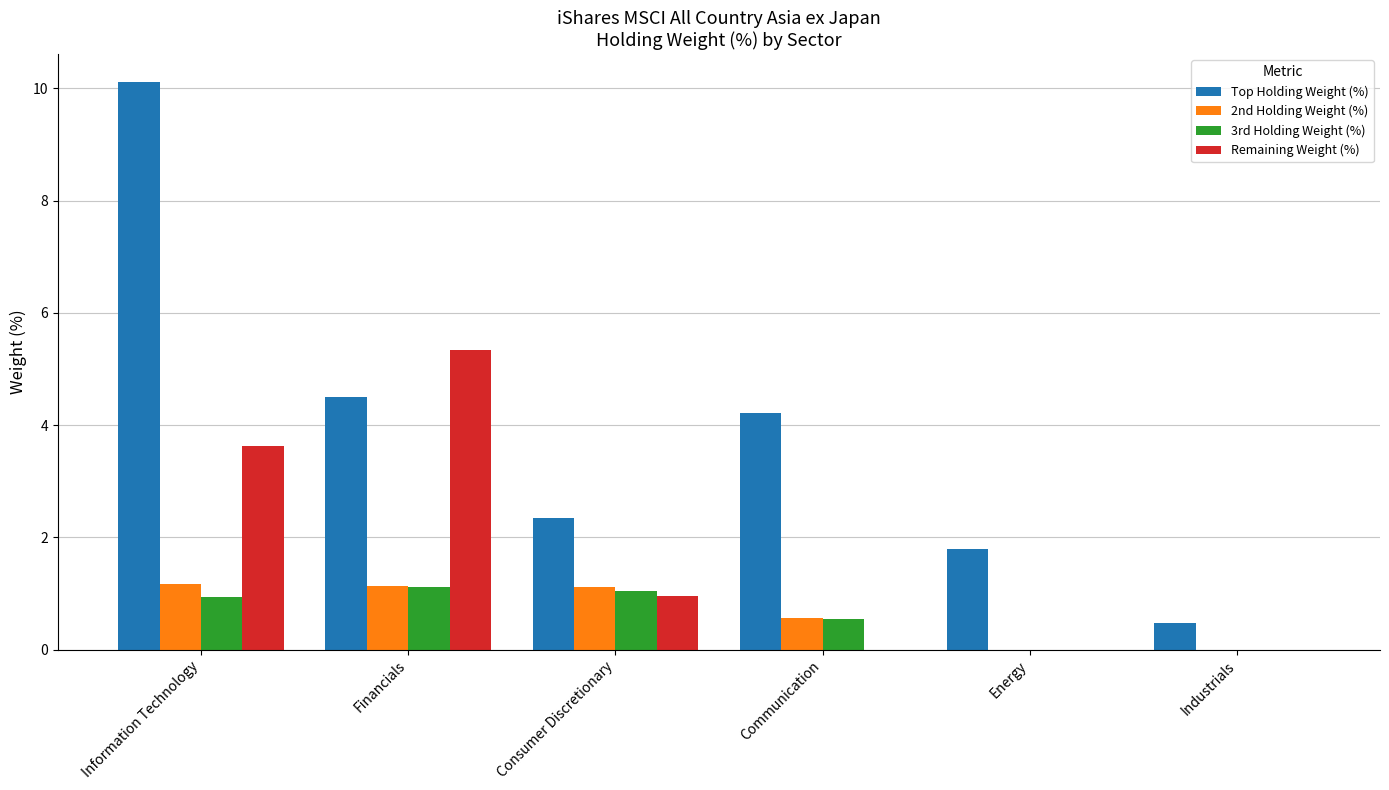

Which series changed the most between Financials and Consumer Discretionary?

Remaining Weight (%)